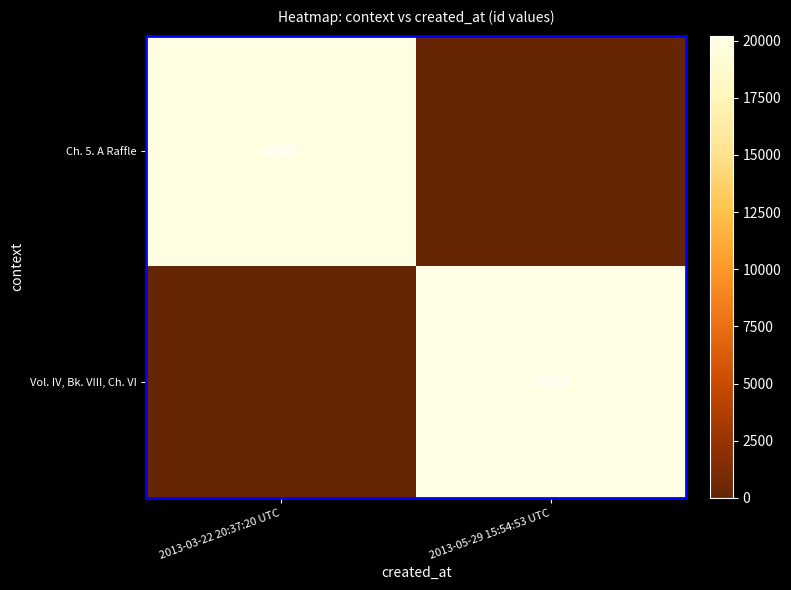

How many distinct data groups are displayed?

2